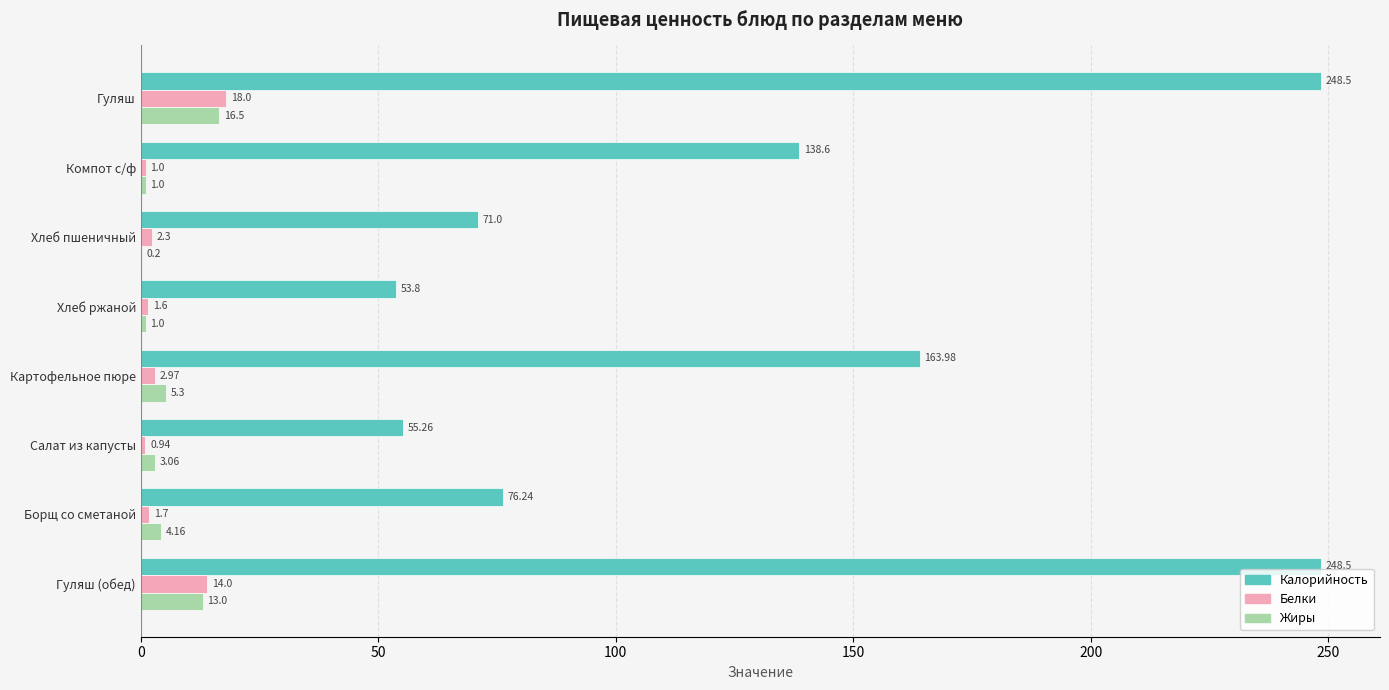

What is the sum of the Белки values at Борщ со сметаной and Картофельное пюре?

4.7